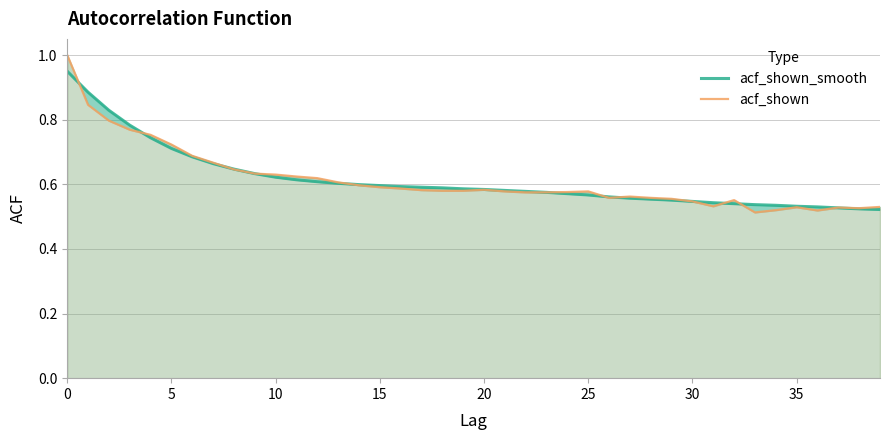

At how many categories does at least one series exceed 0?

40